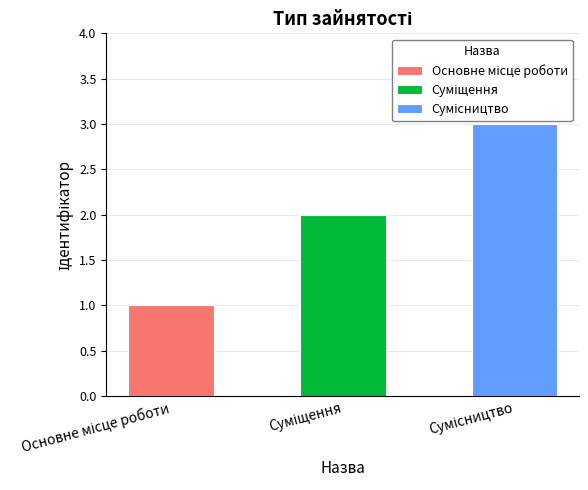

The chart shows a value of 1 at Основне місце роботи. True or false?

True